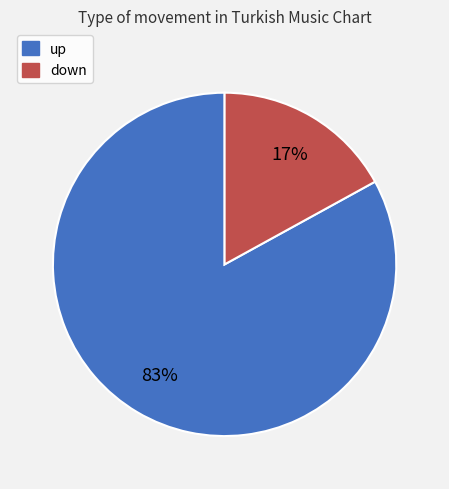

What is the largest slice in the pie chart?

up